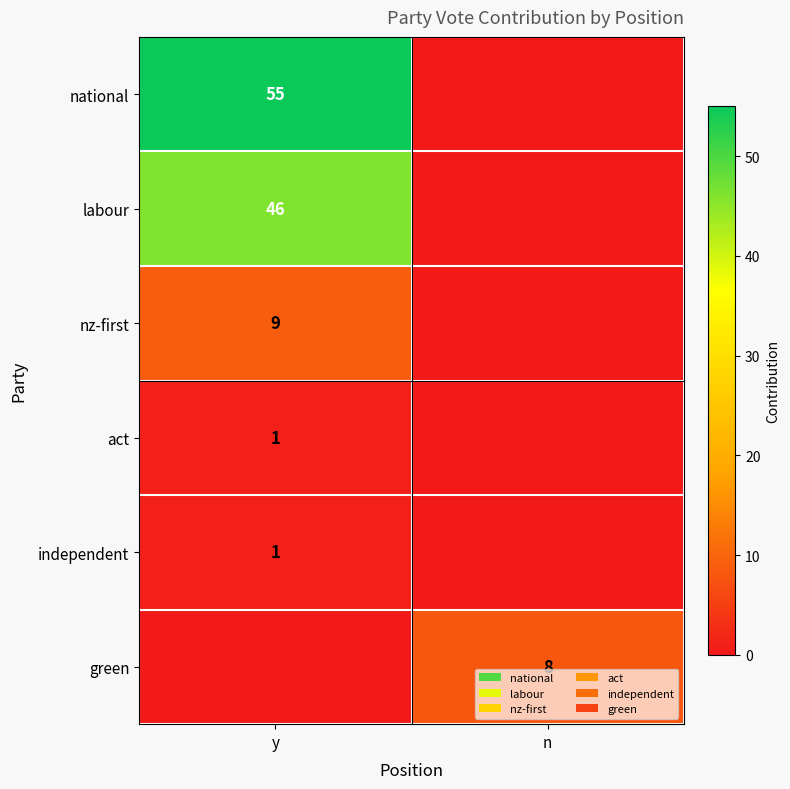

Is it true that national equals 55 at y?

True